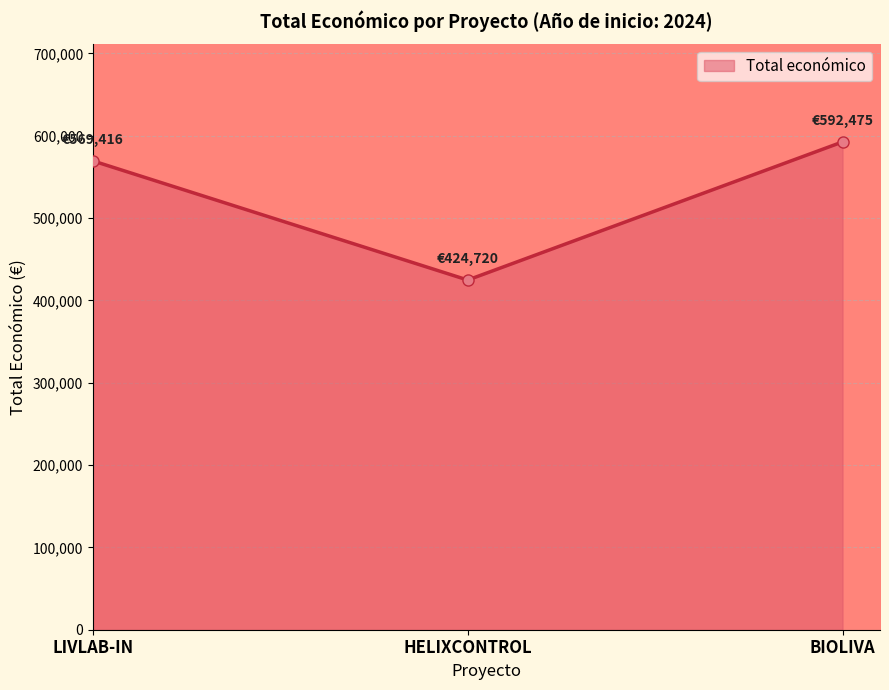

Count the number of categories in the chart.

3